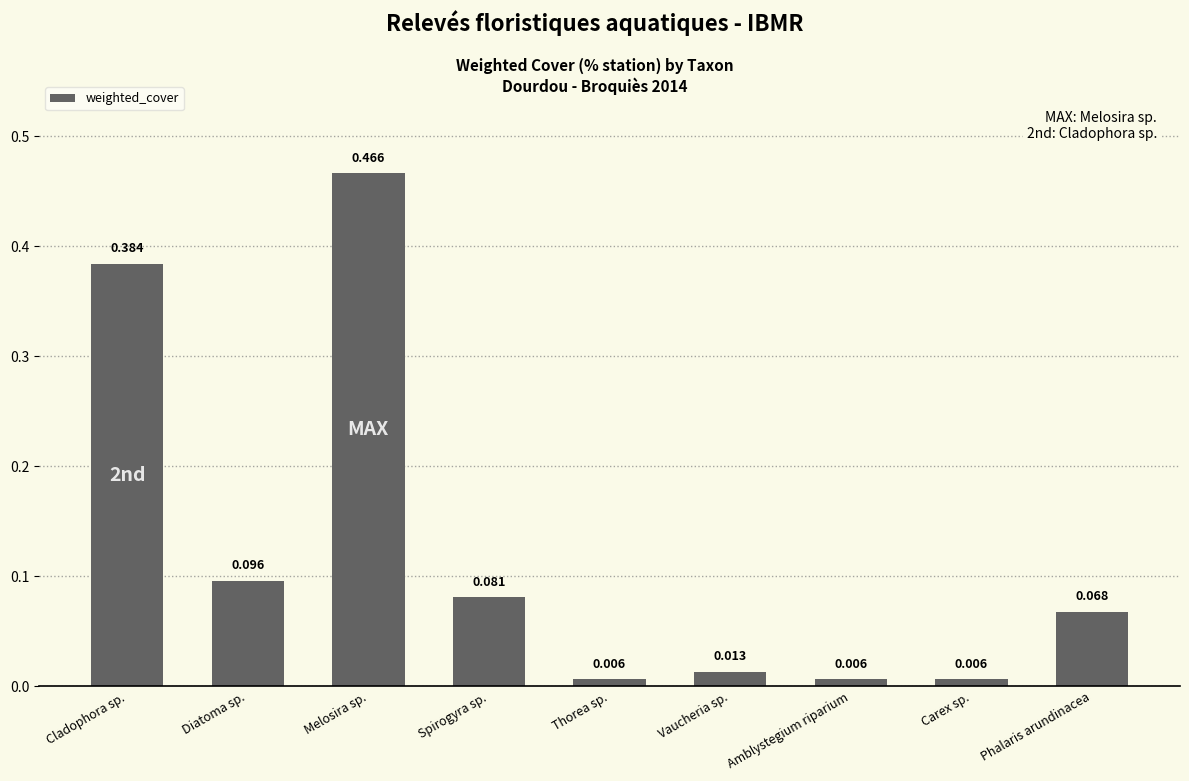

Which has a higher value, Diatoma sp. or Spirogyra sp.?

Diatoma sp.